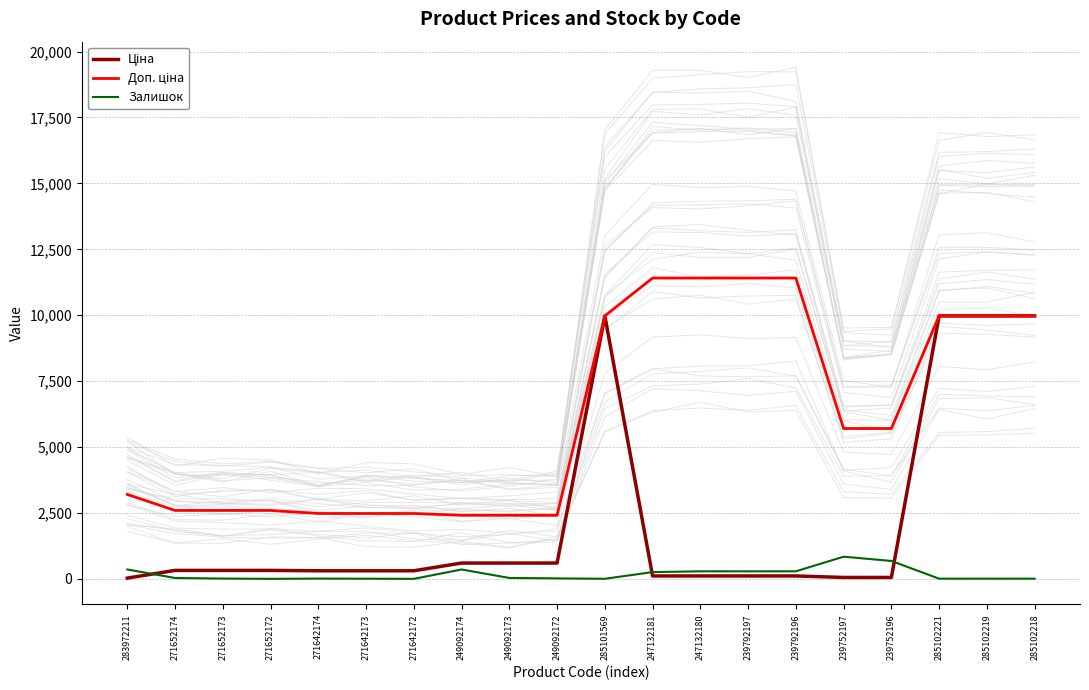

What is the total value across all series at 249092173?

3057.6